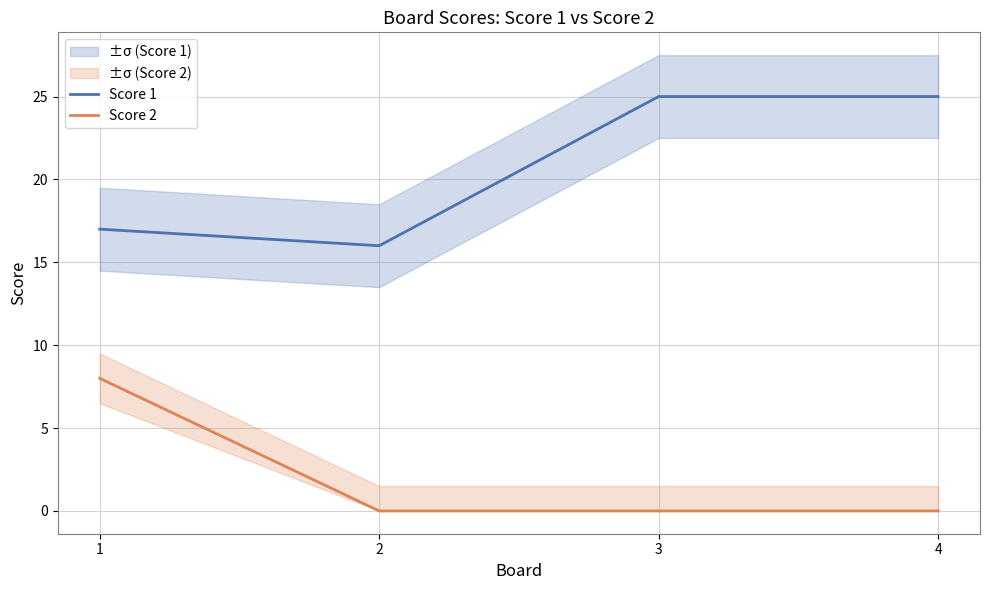

Reading left to right, extract all data points from this chart.

Score 1: 17	16	25	25
Score 2: 8	0	0	0